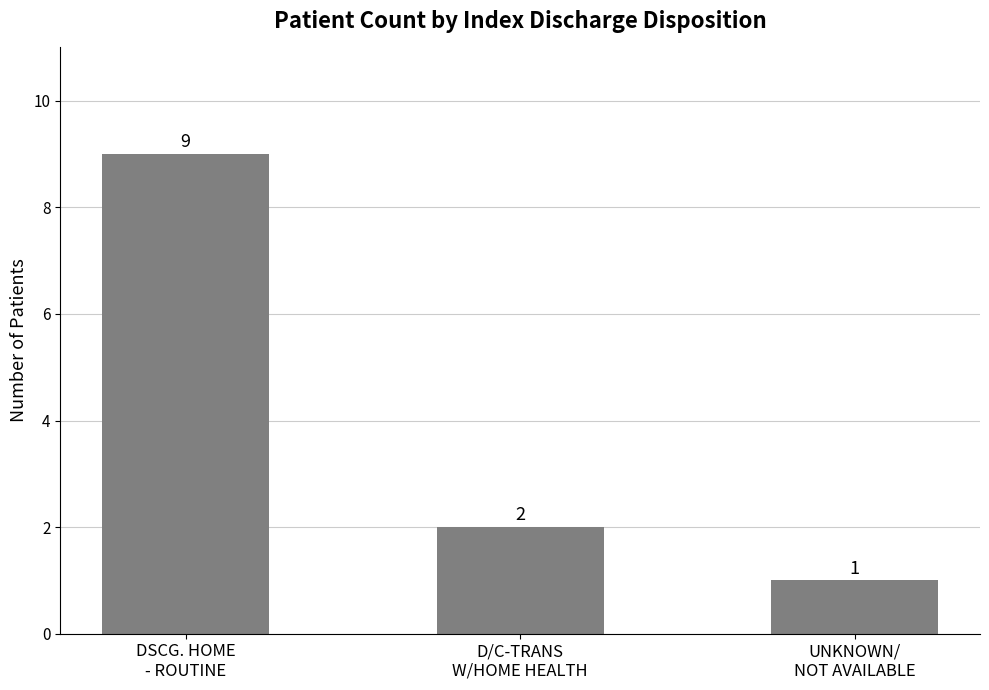

Between UNKNOWN/
NOT AVAILABLE and DSCG. HOME
- ROUTINE, which is larger?

DSCG. HOME
- ROUTINE